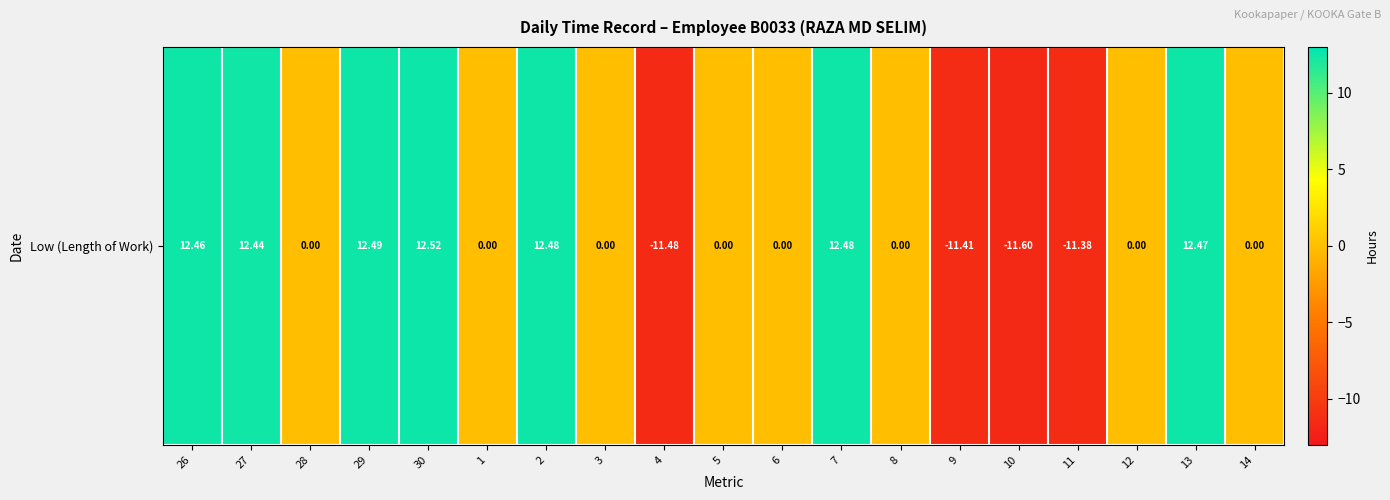

Reading left to right, extract all data points from this chart.

12.5	12.4	0.0	12.5	12.5	0.0	12.5	0.0	-11.5	0.0	0.0	12.5	0.0	-11.4	-11.6	-11.4	0.0	12.5	0.0